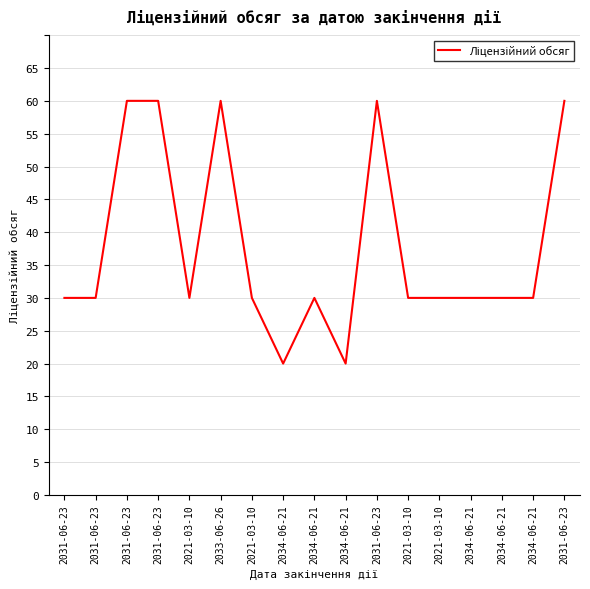

Where does the data first go above 30?

2031-06-23